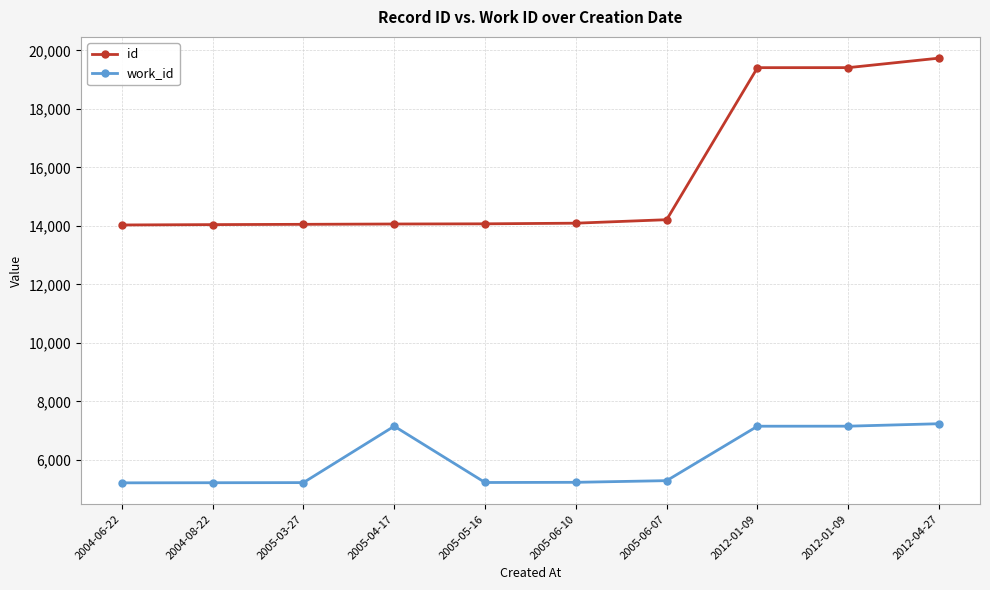

Is the value of work_id at 2004-06-22 greater than the value of id at 2005-03-27?

No